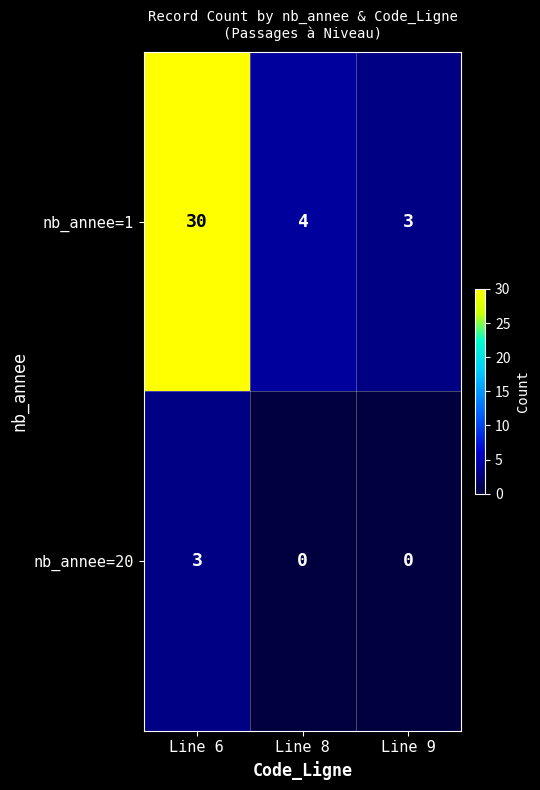

What is the total value across all series at Line 9?

3